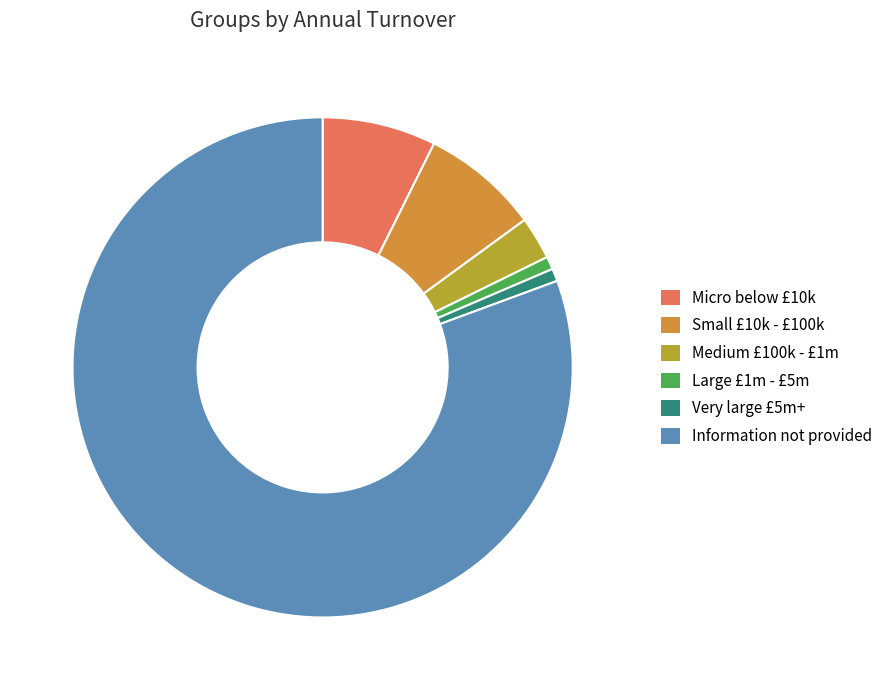

How many slices are in this pie chart?

6